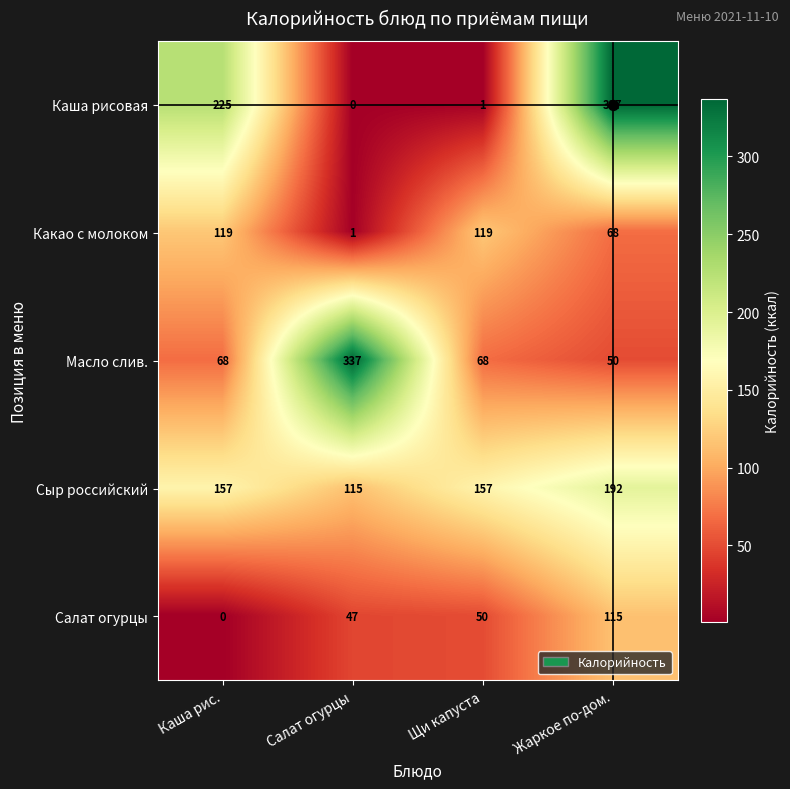

The value of Какао с молоком at Каша рис. is 119. True or false?

True